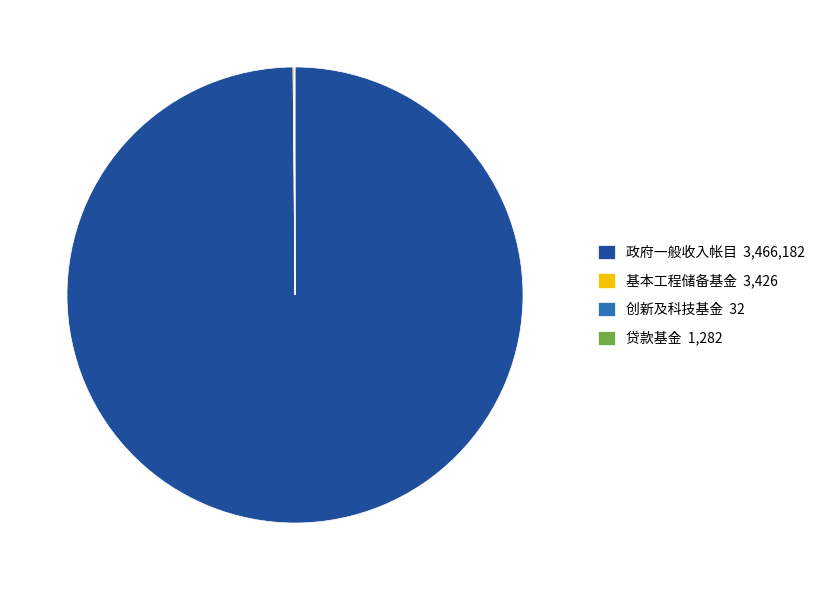

What is the majority slice?

政府一般收入帐目 3,466,182